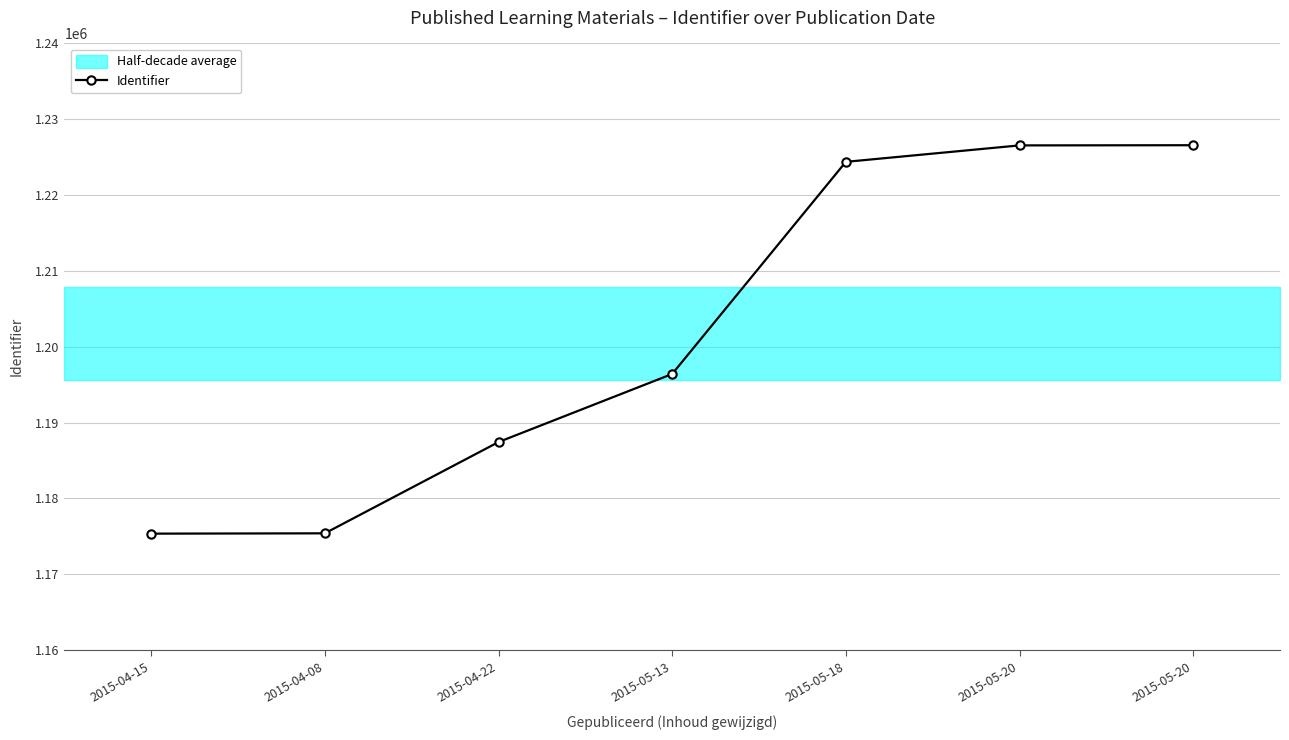

What is the difference between the maximum and second lowest values?

51181